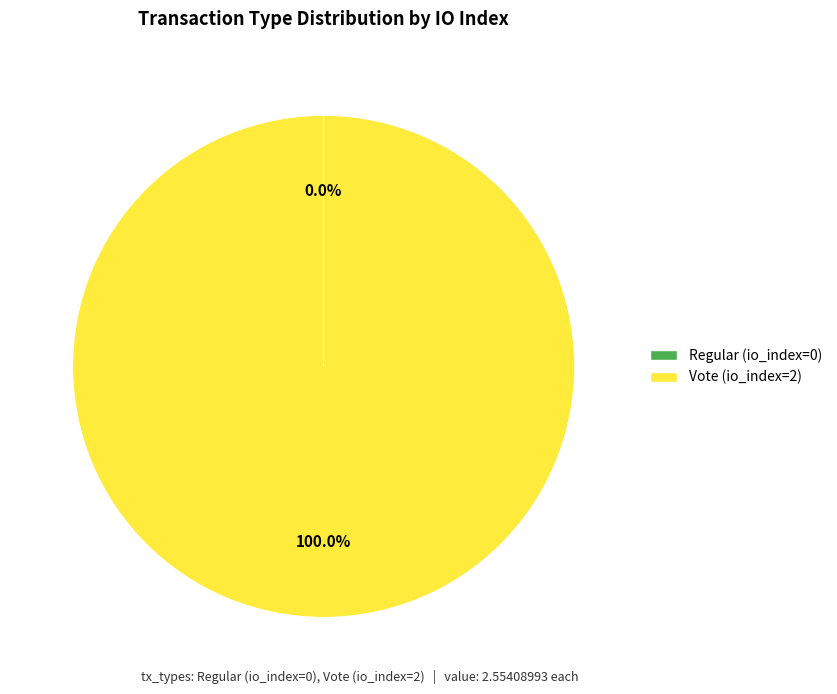

True or false: Vote (io_index=2) accounts for 100% of the total.

True